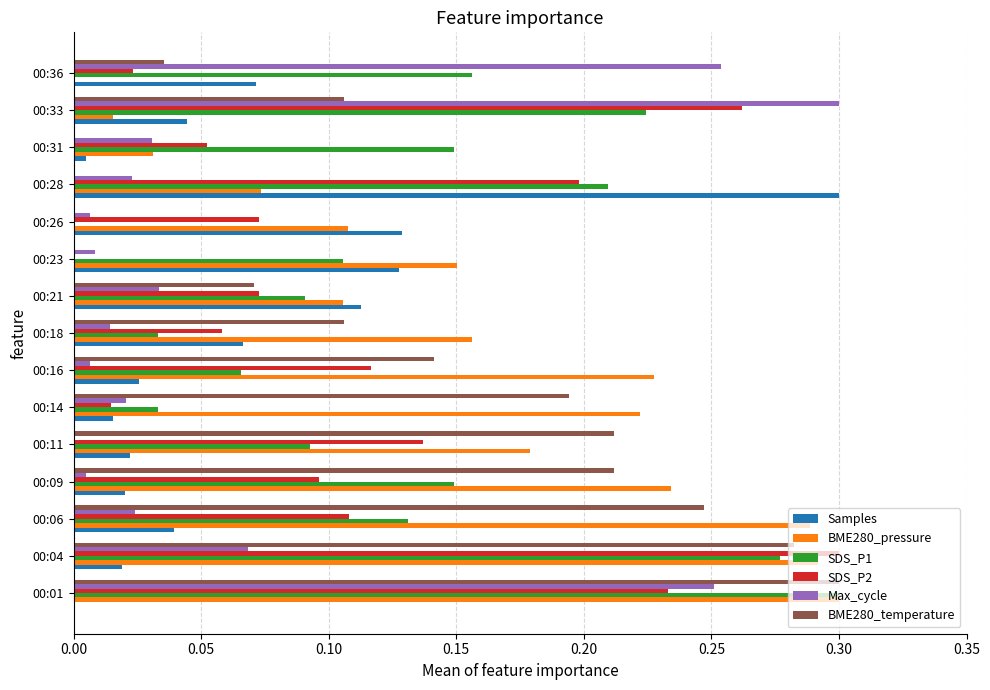

The Samples series shows 0.0 at 00:31. True or false?

True